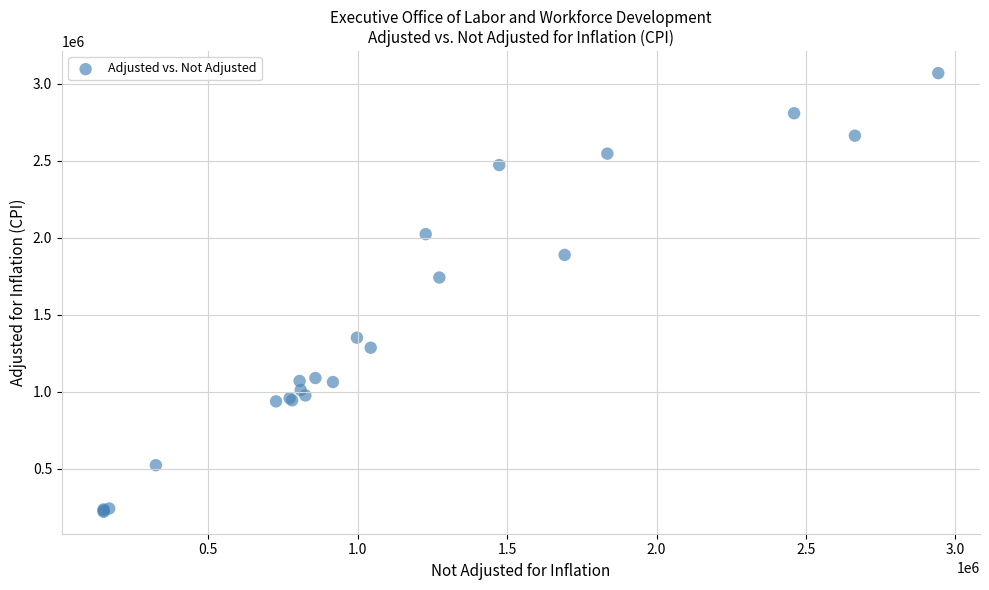

What Y value in the scatter plot is closest to 1645713?

1742718